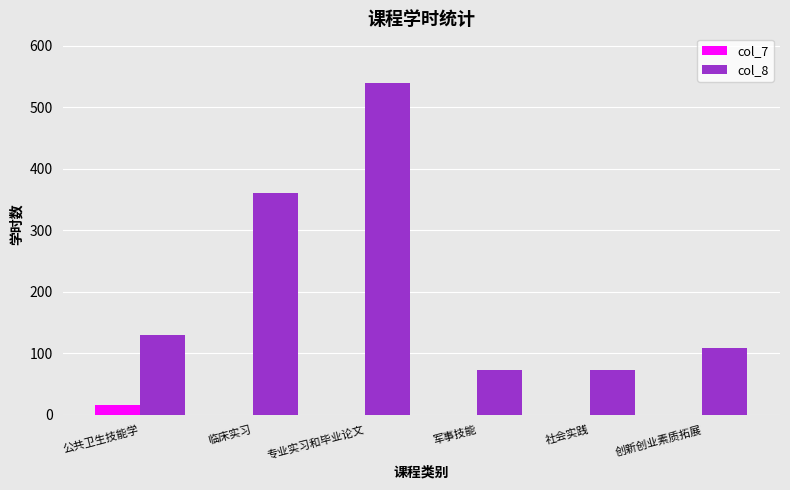

The col_8 series shows 540 at 专业实习和毕业论文. True or false?

True